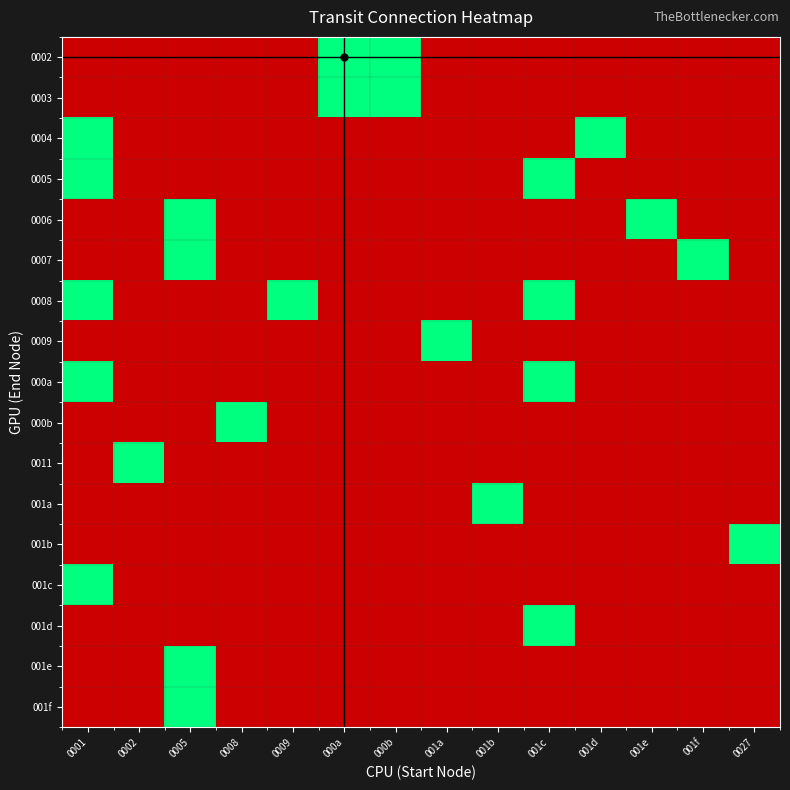

At how many categories does at least one series exceed 0?

14